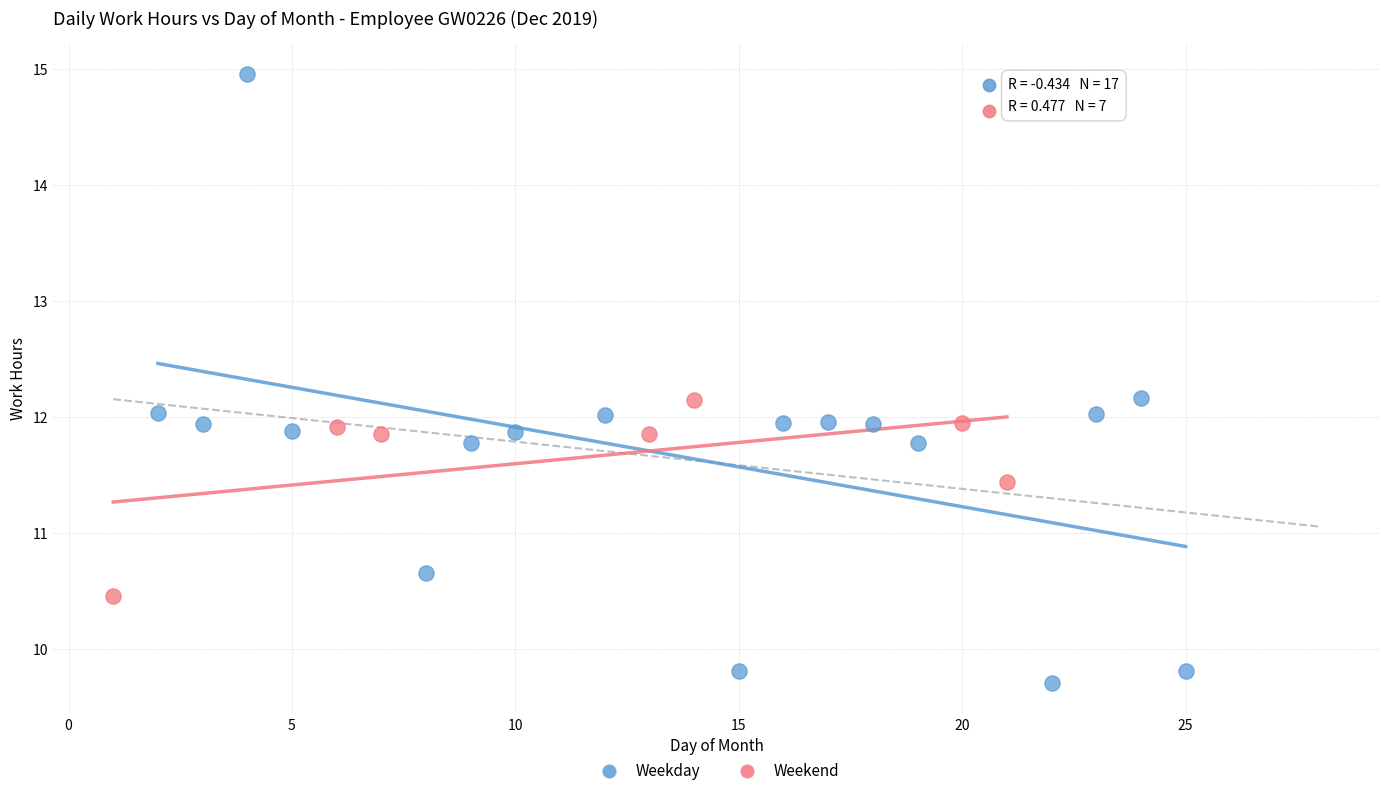

Which series has the largest Y range (max minus min)?

Weekday